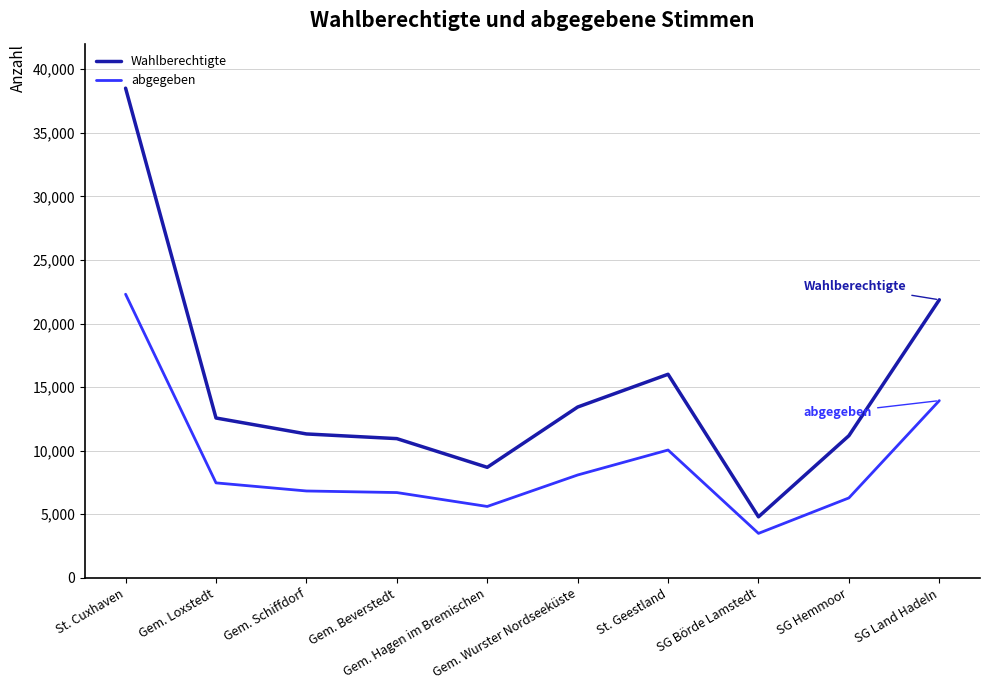

Does the chart have visible grid lines?

Yes